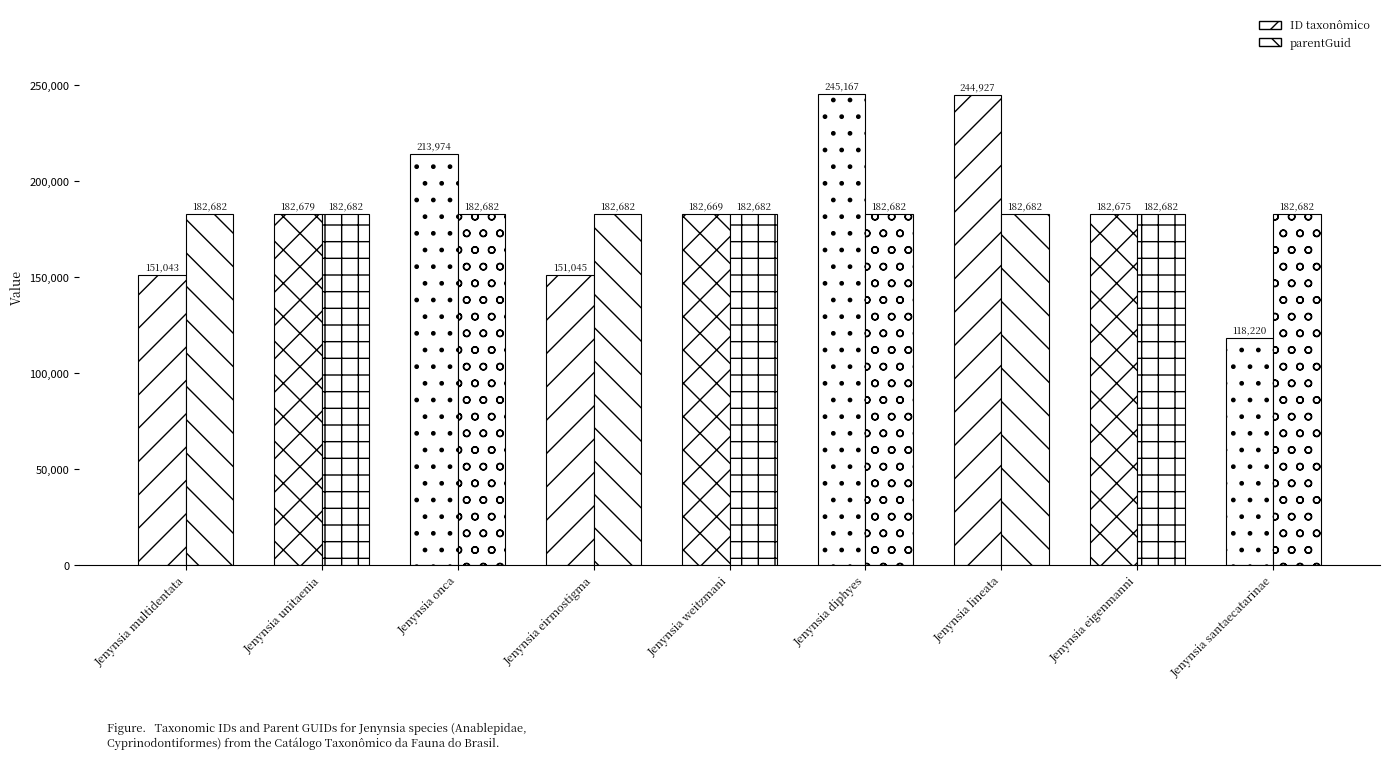

At which label does parentGuid reach its minimum?

Jenynsia multidentata